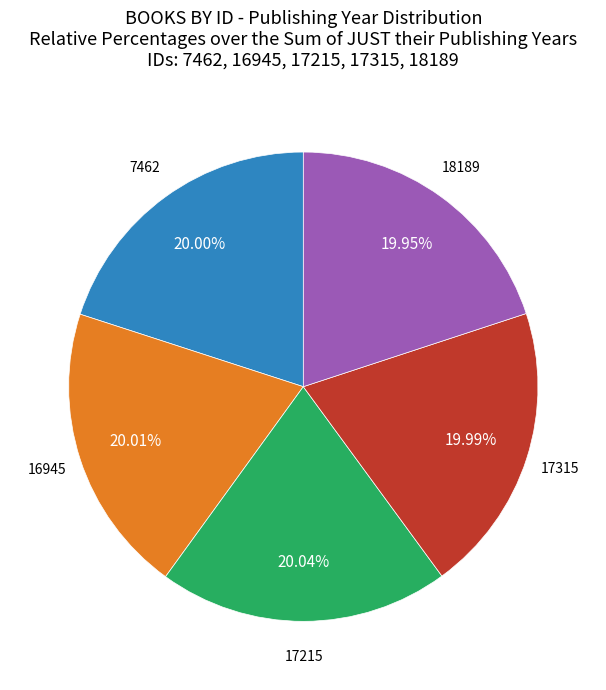

Do 17215 and 17315 together represent more than half of the pie?

No